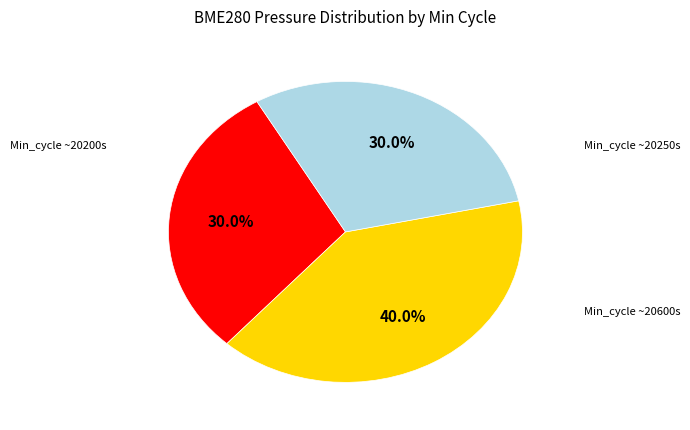

Is there any slice that represents more than half of the pie?

No